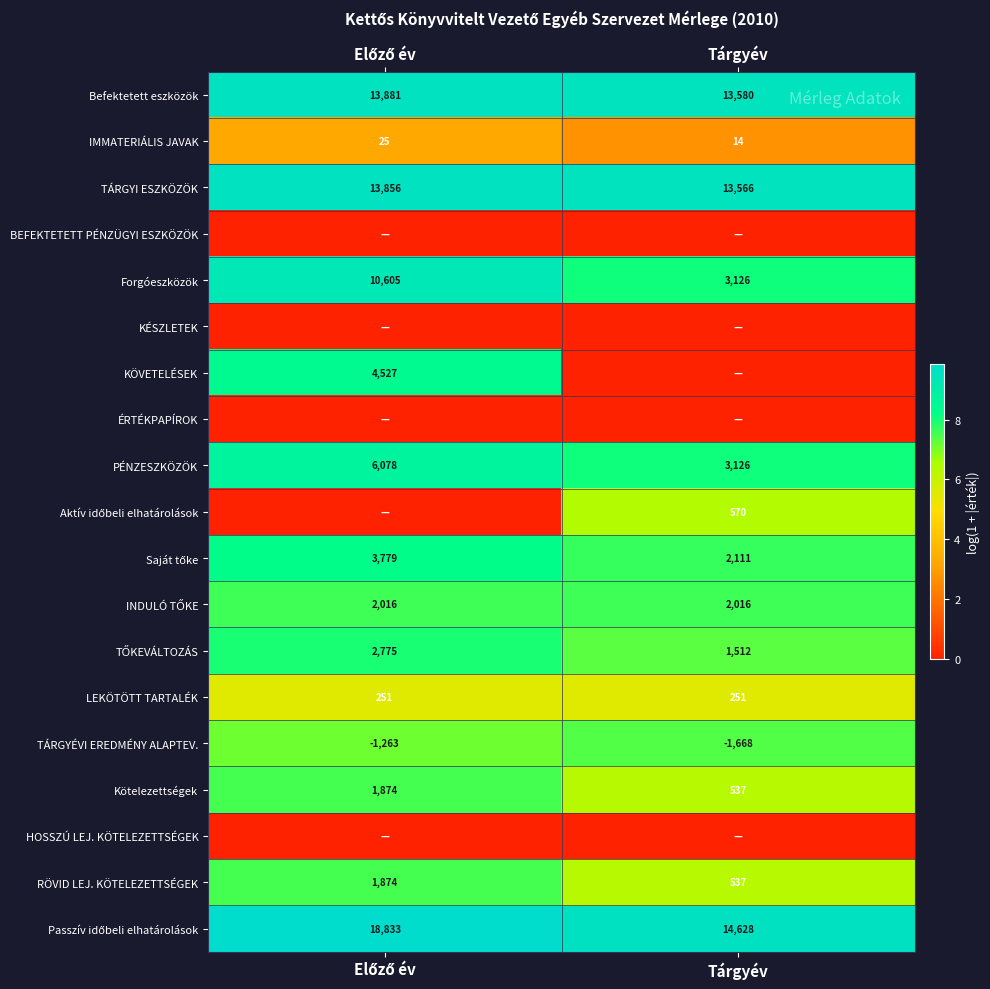

Between Tárgyév and Előző év, which is larger?

Előző év